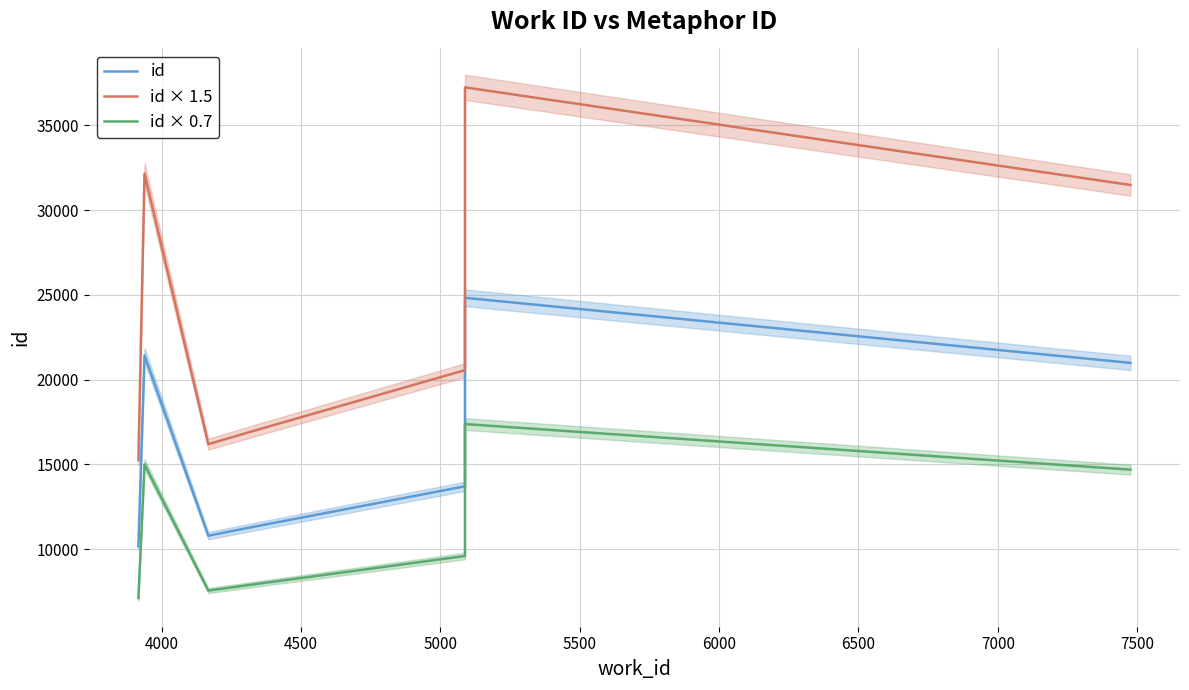

What is the sum of all id values?

113246.0